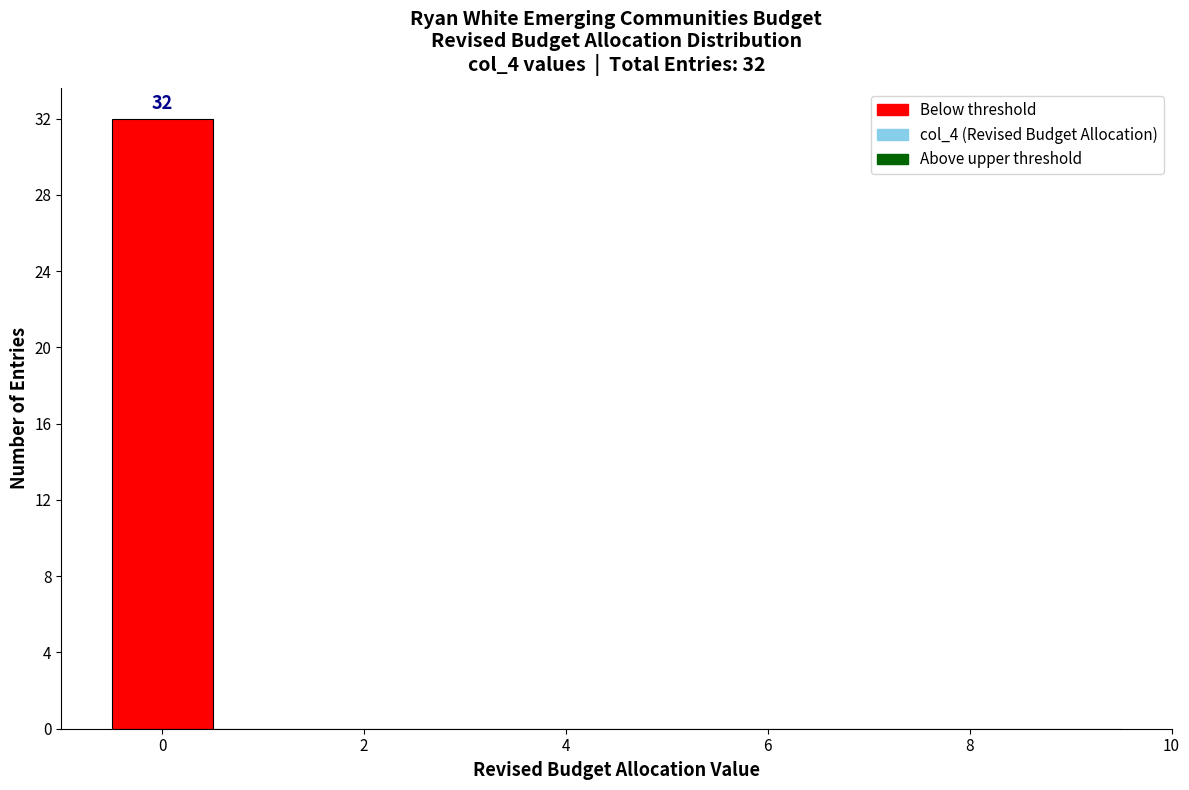

Over which range of the x-axis is the bar tallest?

-0.5 to 0.5